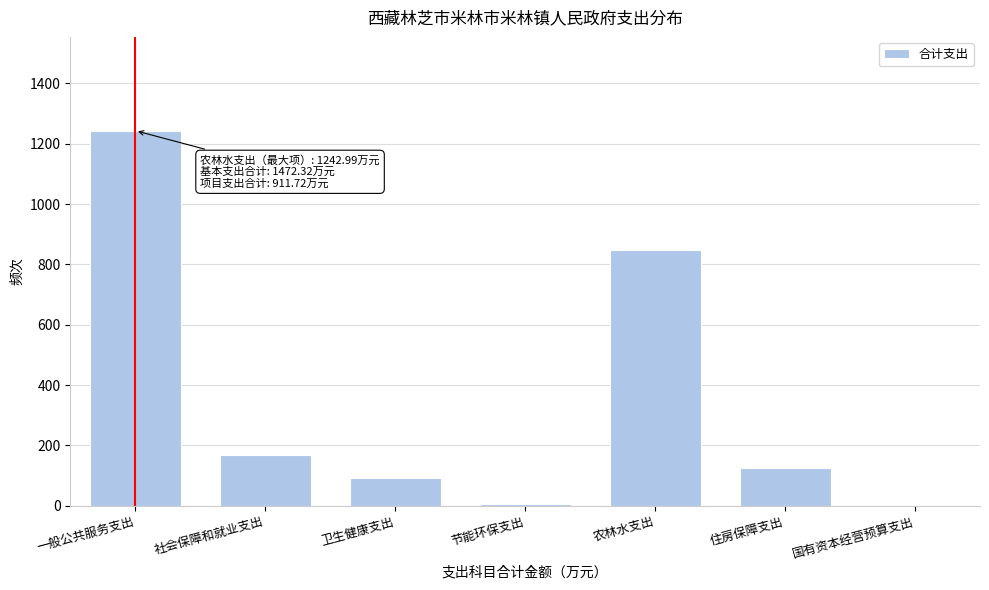

Which has a higher value, 农林水支出 or 卫生健康支出?

农林水支出